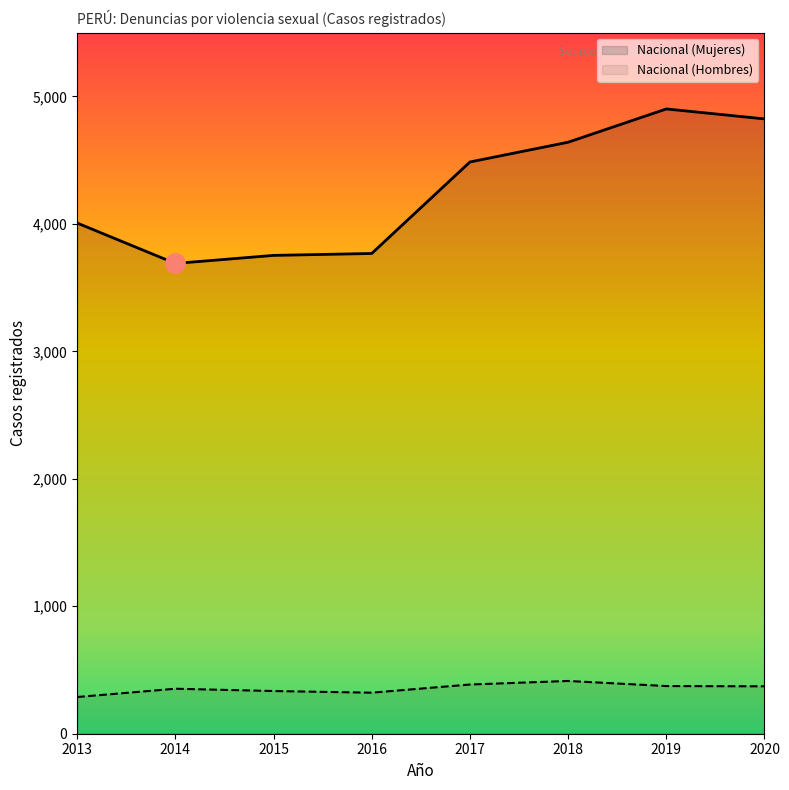

How many lines are shown in the chart?

2